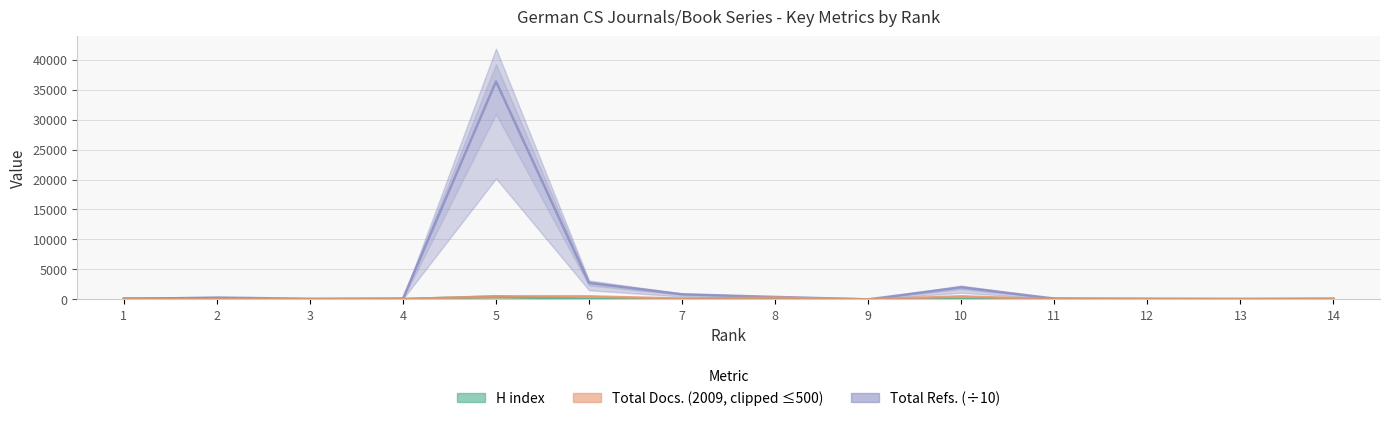

True or false: H index has more than 0 interior local peaks.

True